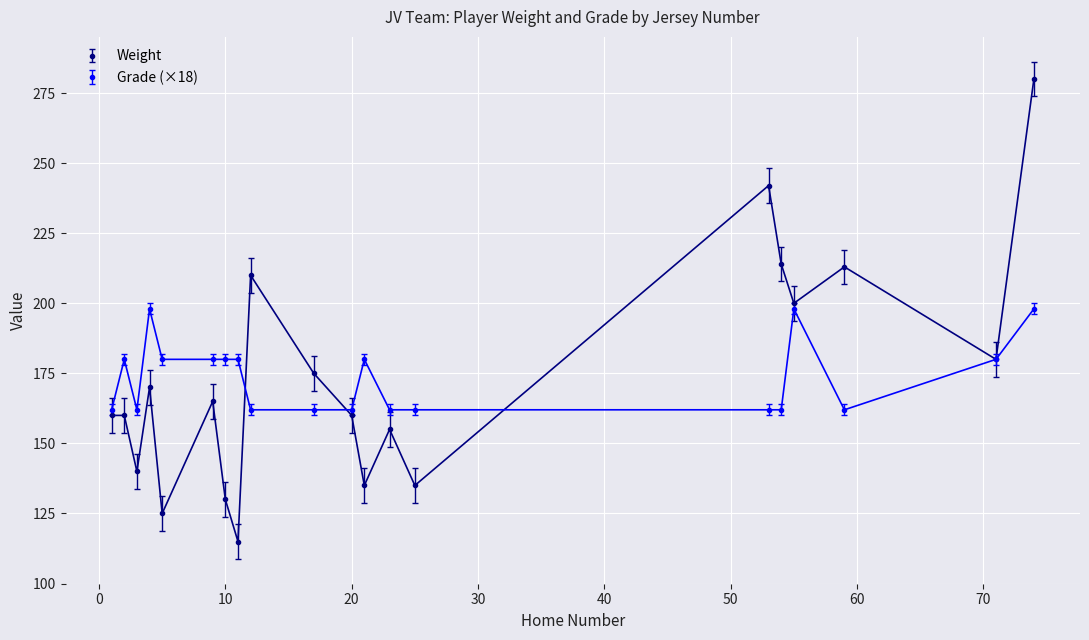

What is the minimum value shown in the chart?

115